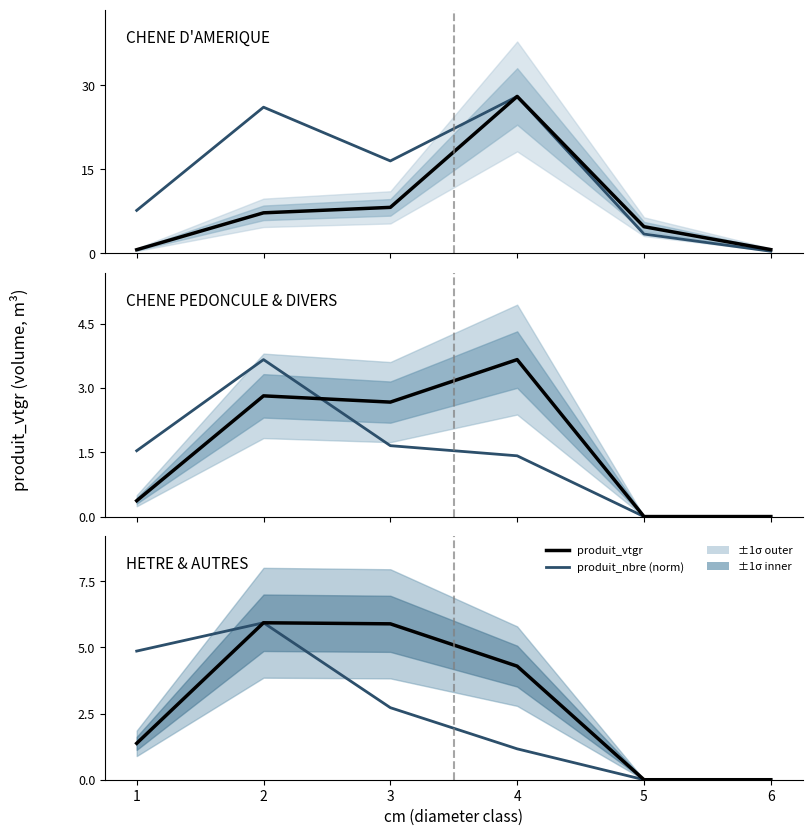

What is the difference between the produit_nbre (norm) values at 1 and 2?

1.1